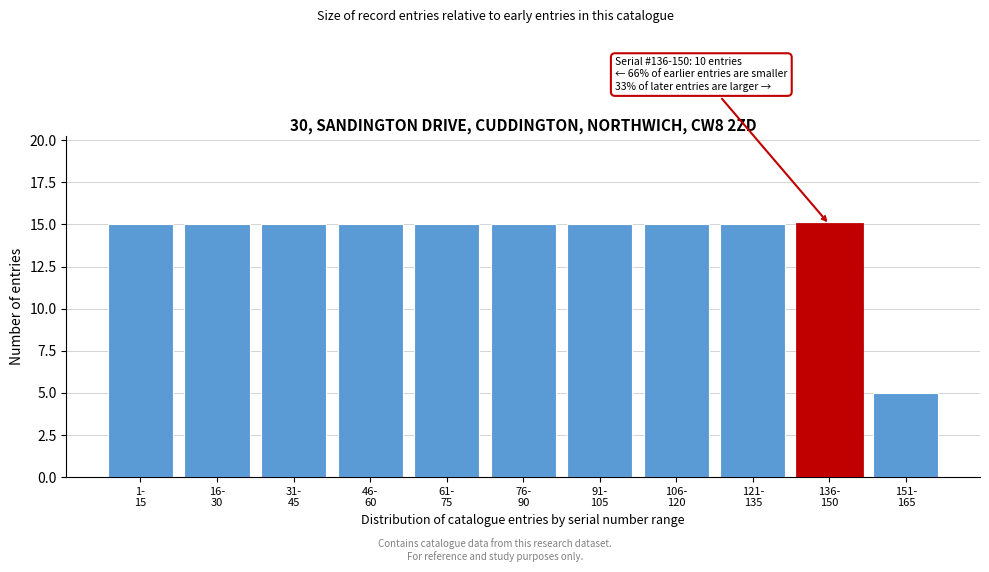

Reading left to right, extract all data points from this chart.

15	15	15	15	15	15	15	15	15	15	5